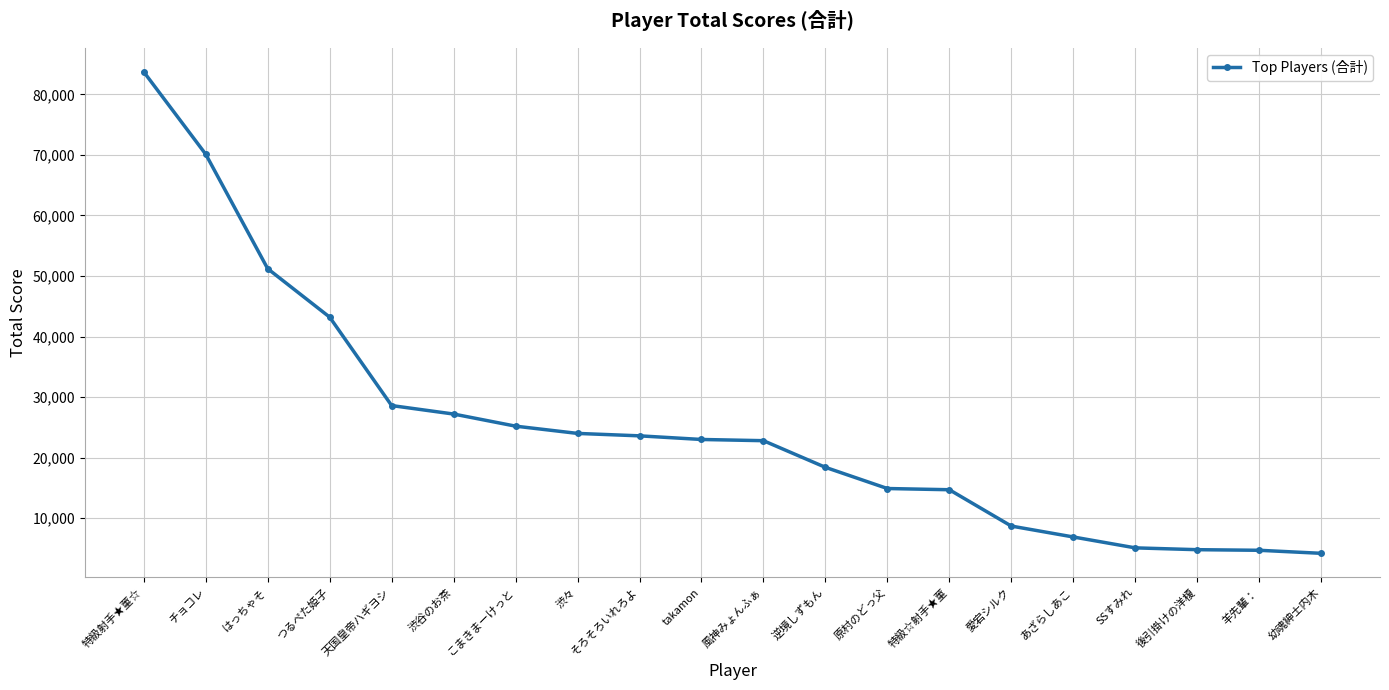

What is the value of the 5th point from the left?

28600